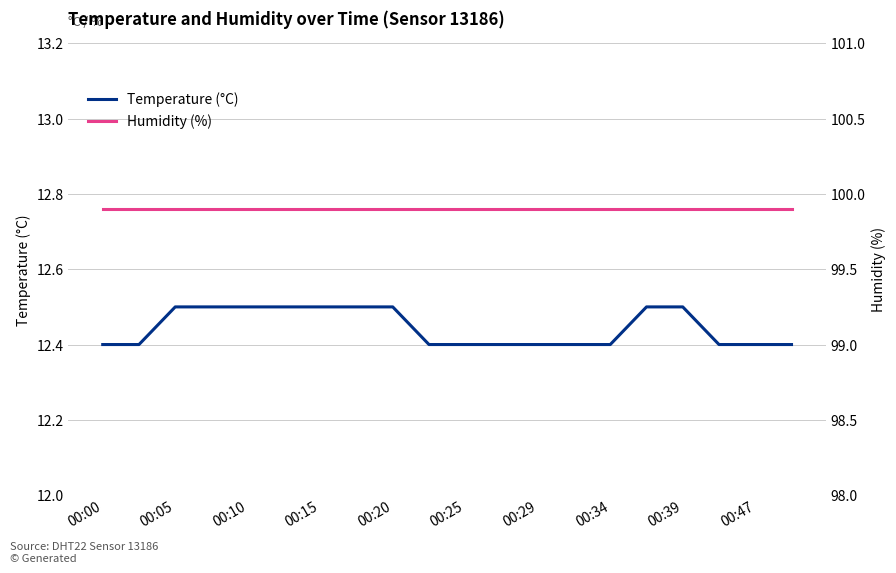

True or false: temperature has a value of 7.1 at 17.

False